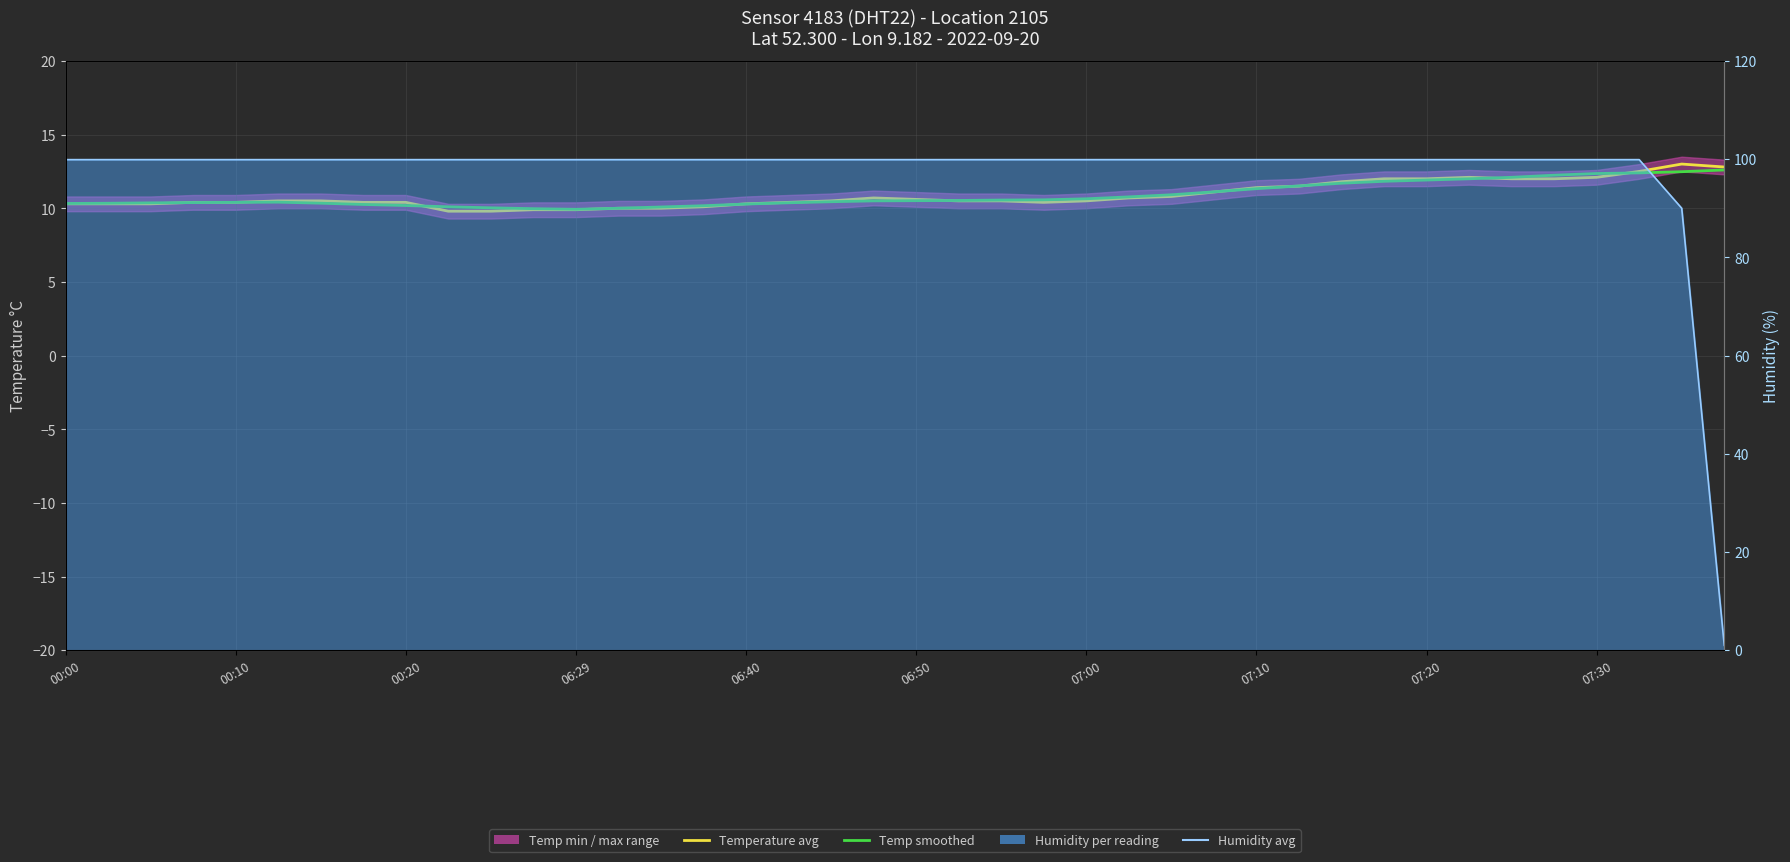

What is the value of the Temperature avg point at the 25th from the left?

10.5